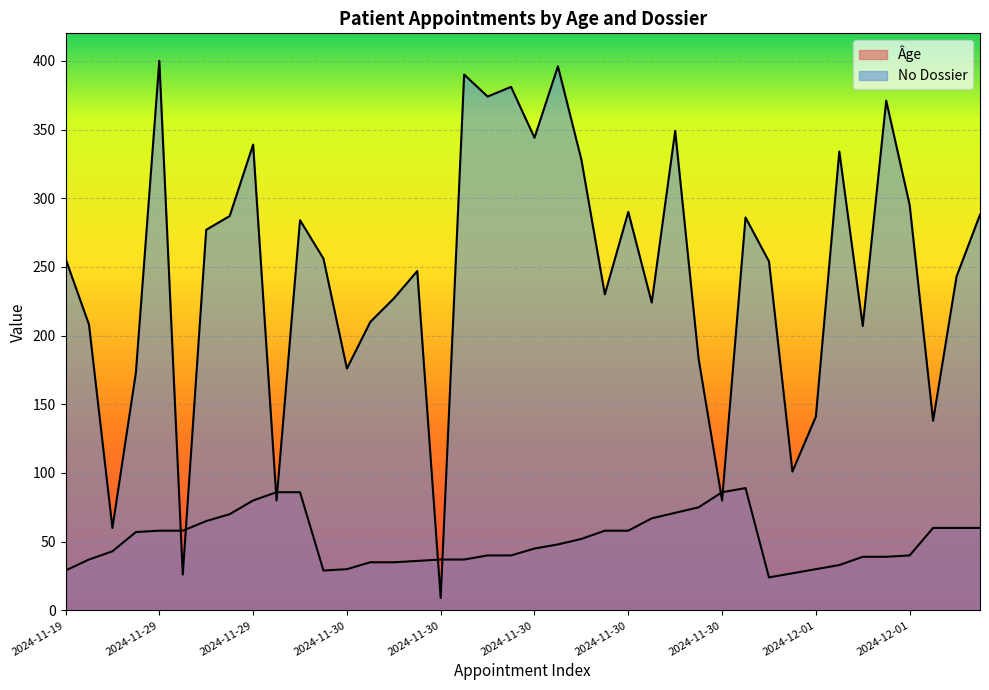

How many lines are shown in the chart?

2